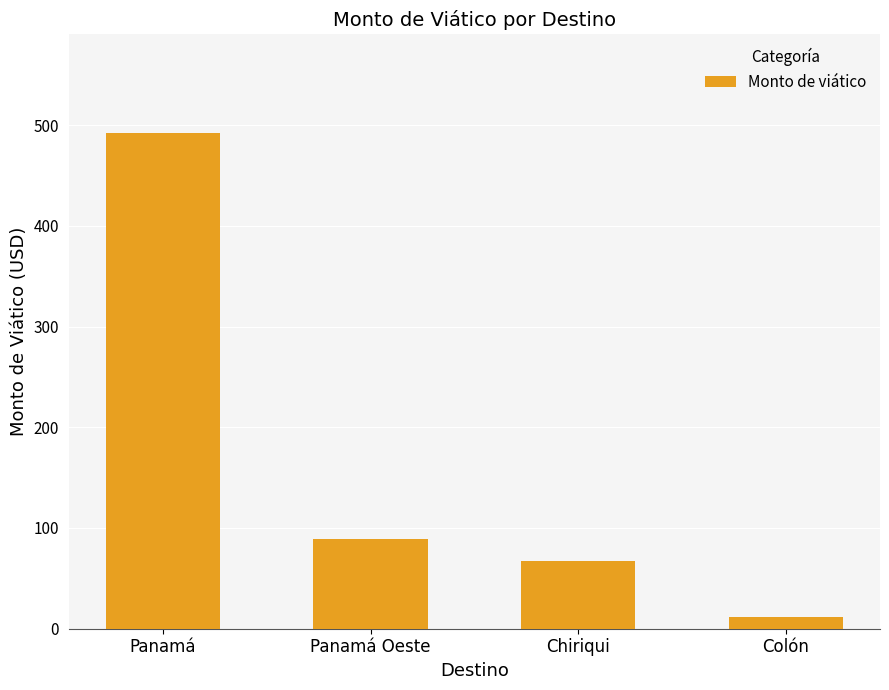

Between Panamá and Panamá Oeste, which is larger?

Panamá